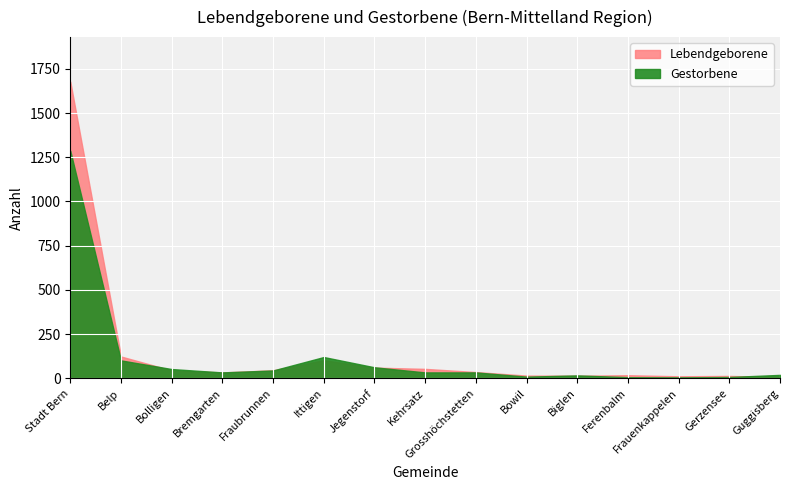

What is the difference between the maximum and minimum values in the Lebendgeborene series?

1671